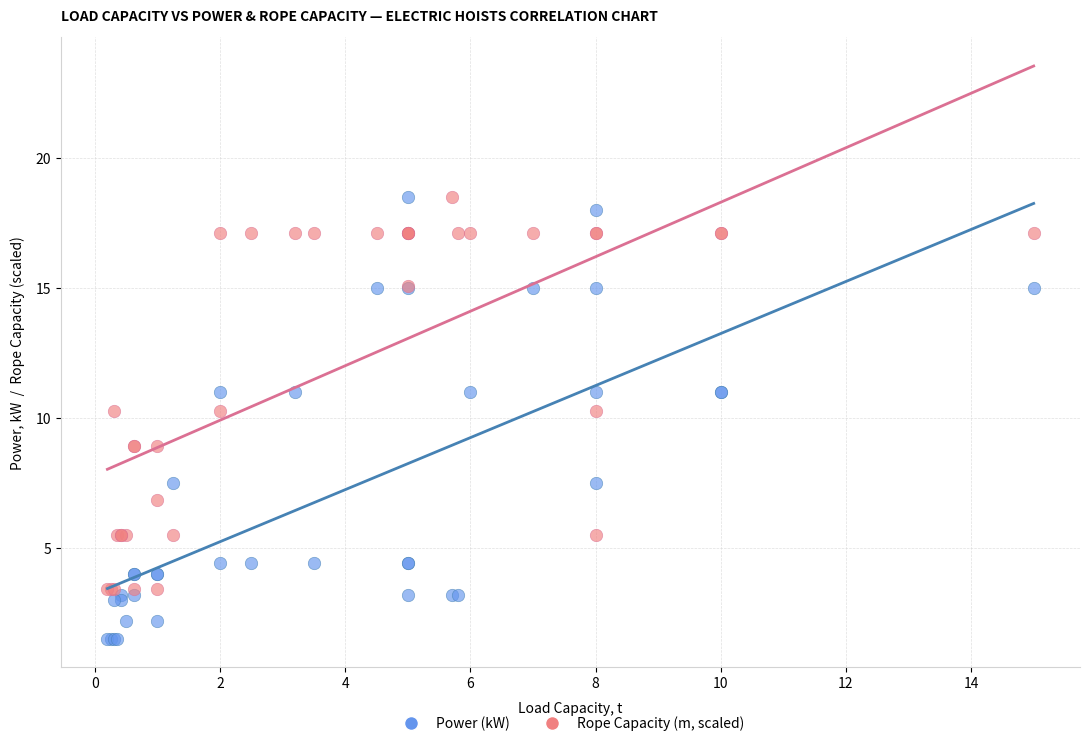

Which series has the widest spread of Y values?

Power (kW)